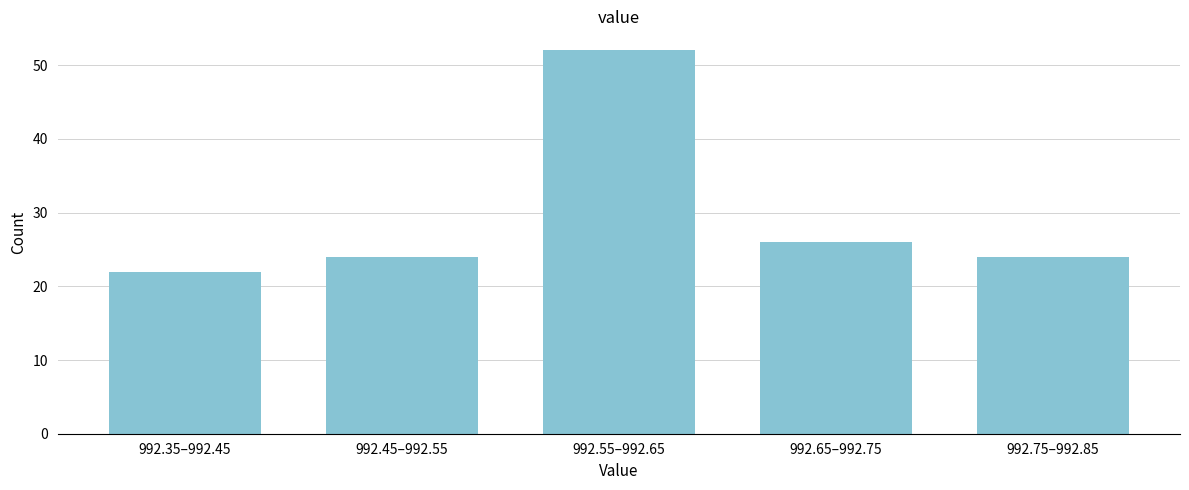

Reading left to right, list all the values displayed in this chart.

992.35–992.45=22	992.45–992.55=24	992.55–992.65=52	992.65–992.75=26	992.75–992.85=24